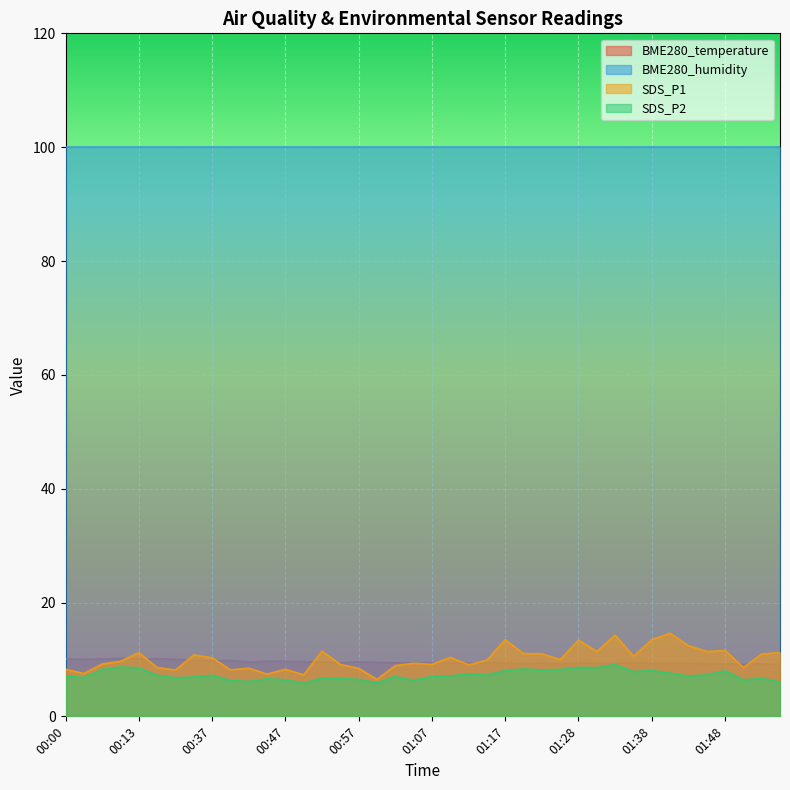

What is the spread (max minus min) of values at 01:07?

93.0